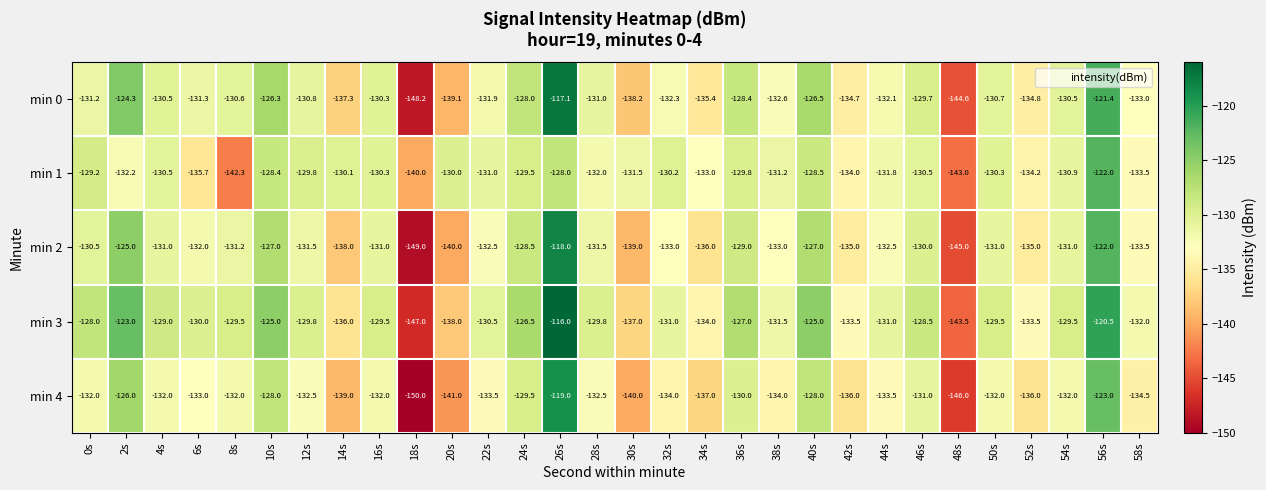

The value of min 2 at 28s is -131.5. True or false?

True